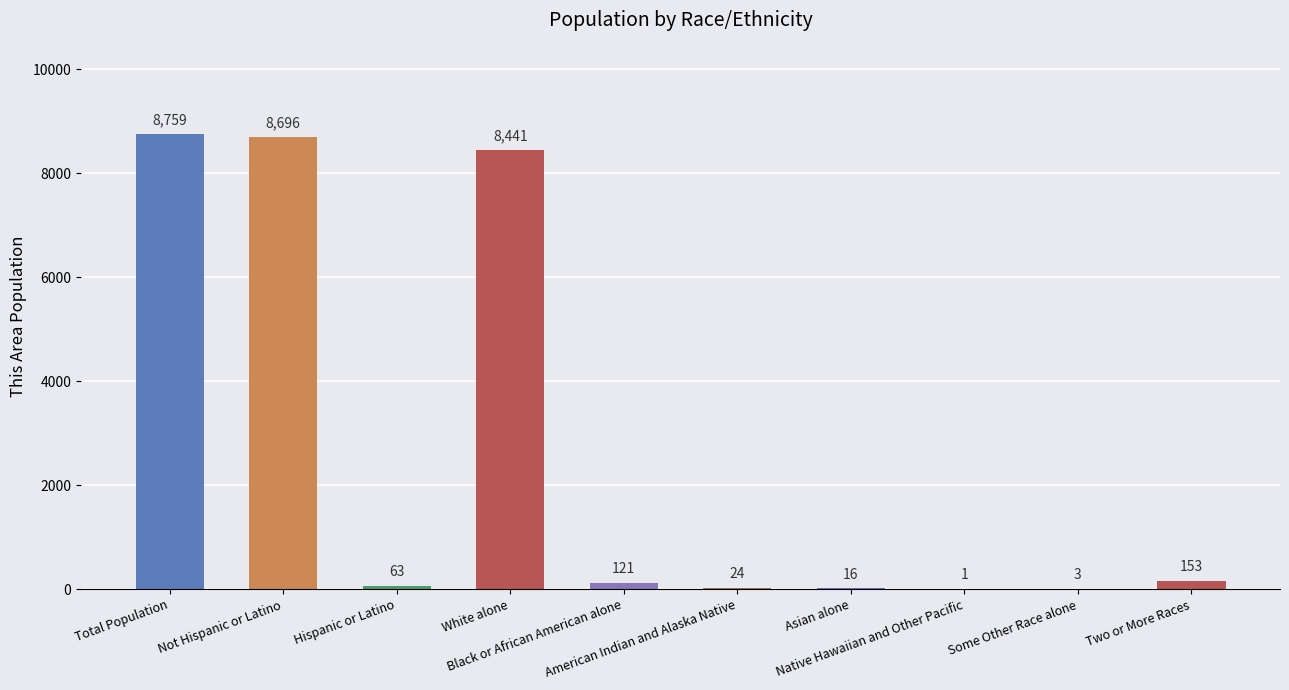

Reading left to right, extract all data points from this chart.

8759	8696	63	8441	121	24	16	1	3	153